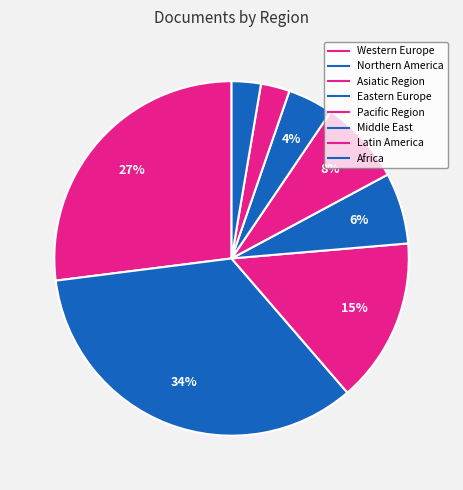

How many segments does this pie chart have?

8